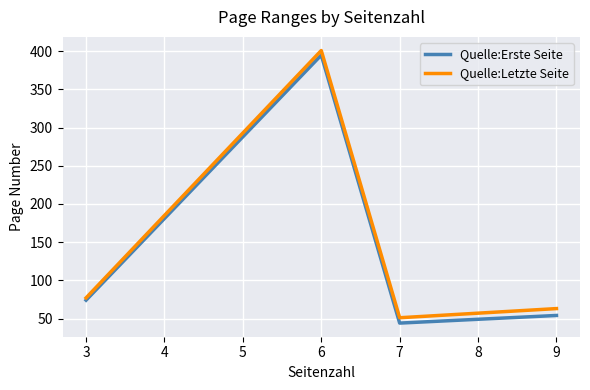

What is the approximate value of Quelle:Letzte Seite at 3, to the nearest 50?

100